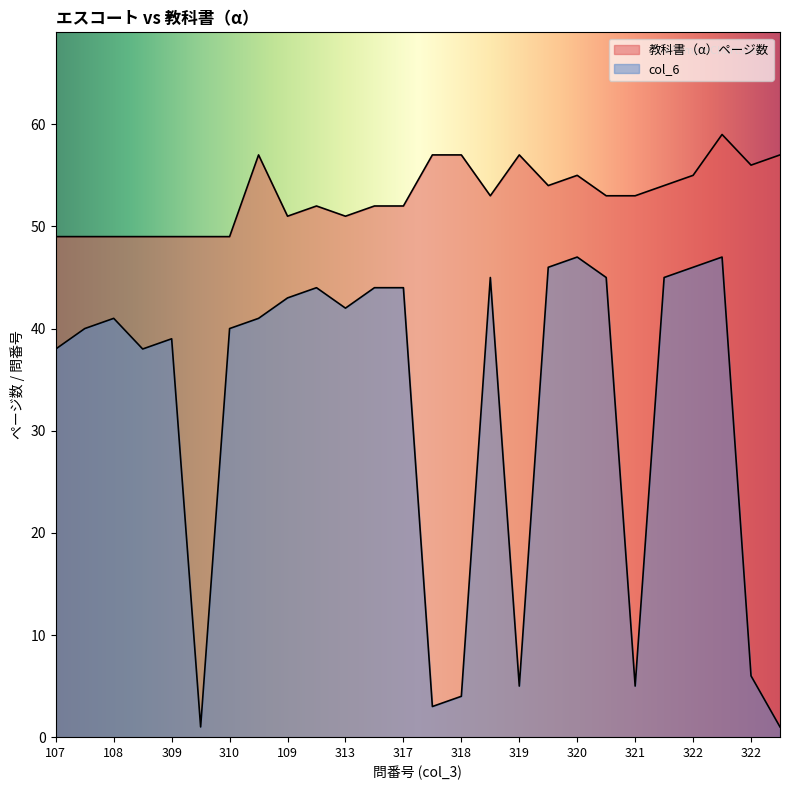

List the labels in order of 教科書（α）ページ数 value, smallest first.

107, 108, 108, 309, 309, 309, 310, 109, 313, 110, 316, 317, 319, 321, 321, 320, 322, 320, 322, 322, 310, 317, 318, 319, 322, 322